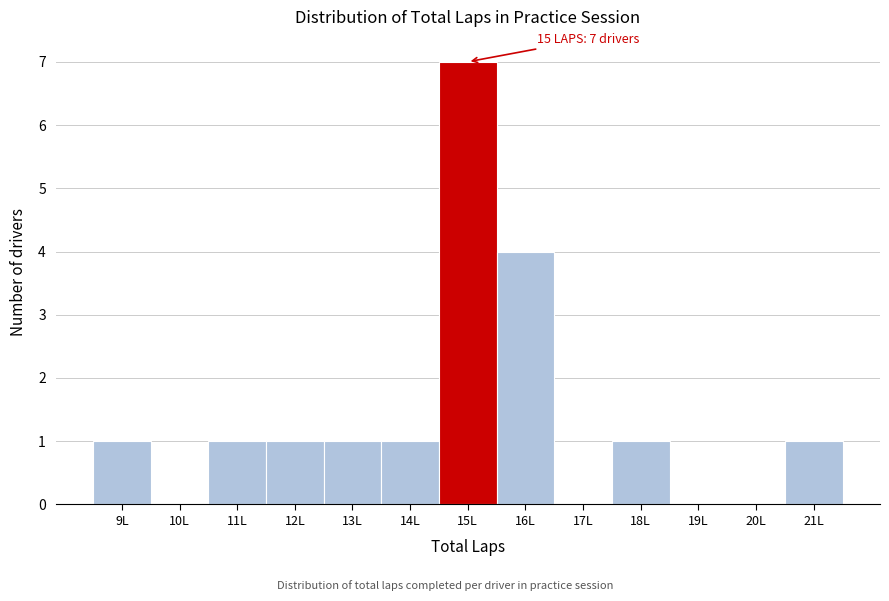

Which range on the x-axis has the tallest bar?

14.5 to 15.5